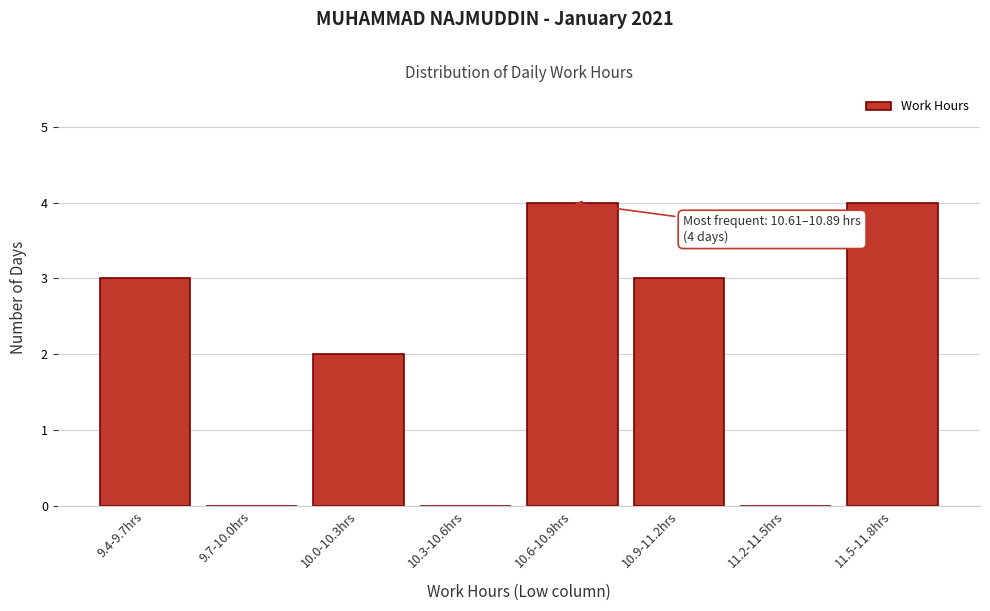

Reading right to left, extract all data points from this chart.

11.5-11.8hrs=4	11.2-11.5hrs=0	10.9-11.2hrs=3	10.6-10.9hrs=4	10.3-10.6hrs=0	10.0-10.3hrs=2	9.7-10.0hrs=0	9.4-9.7hrs=3